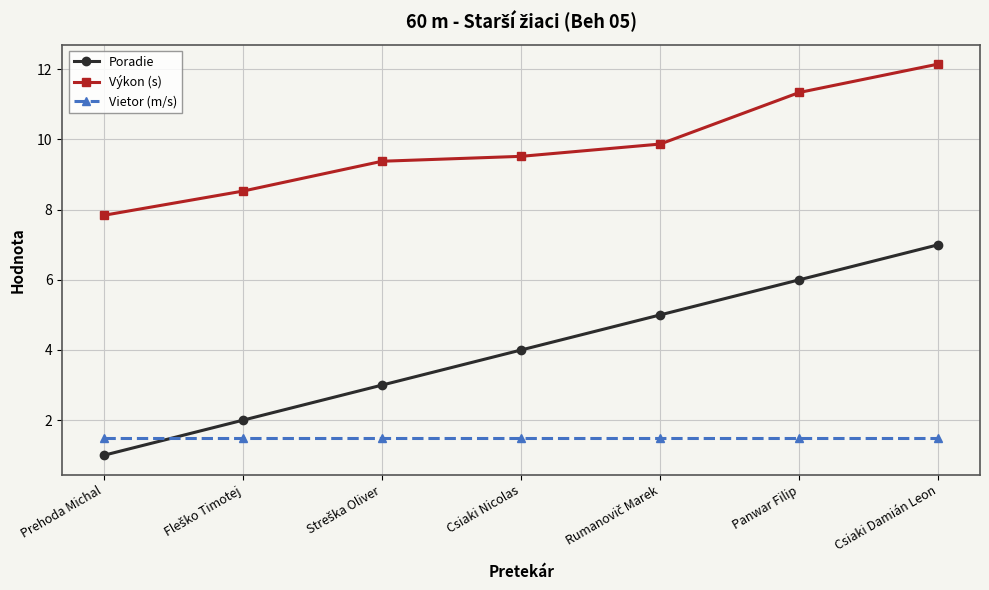

What is the total value across all series at Panwar Filip?

18.8